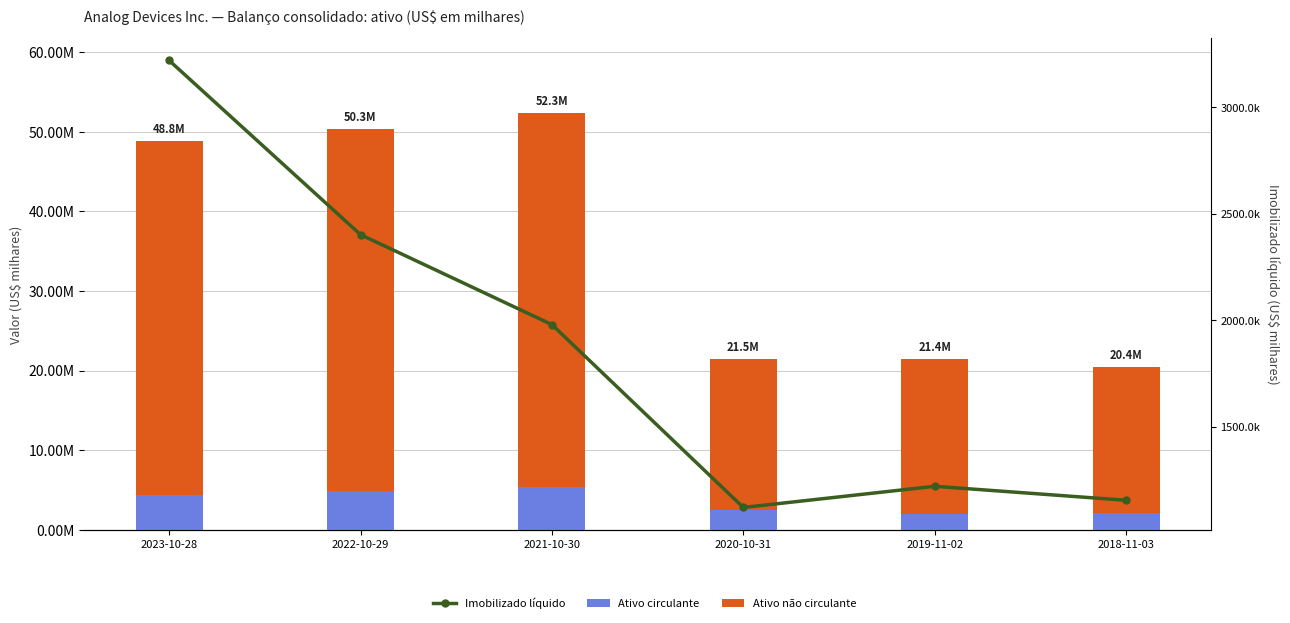

List the labels in order of Ativo não circulante value, largest first.

2021-10-30, 2022-10-29, 2023-10-28, 2019-11-02, 2020-10-31, 2018-11-03